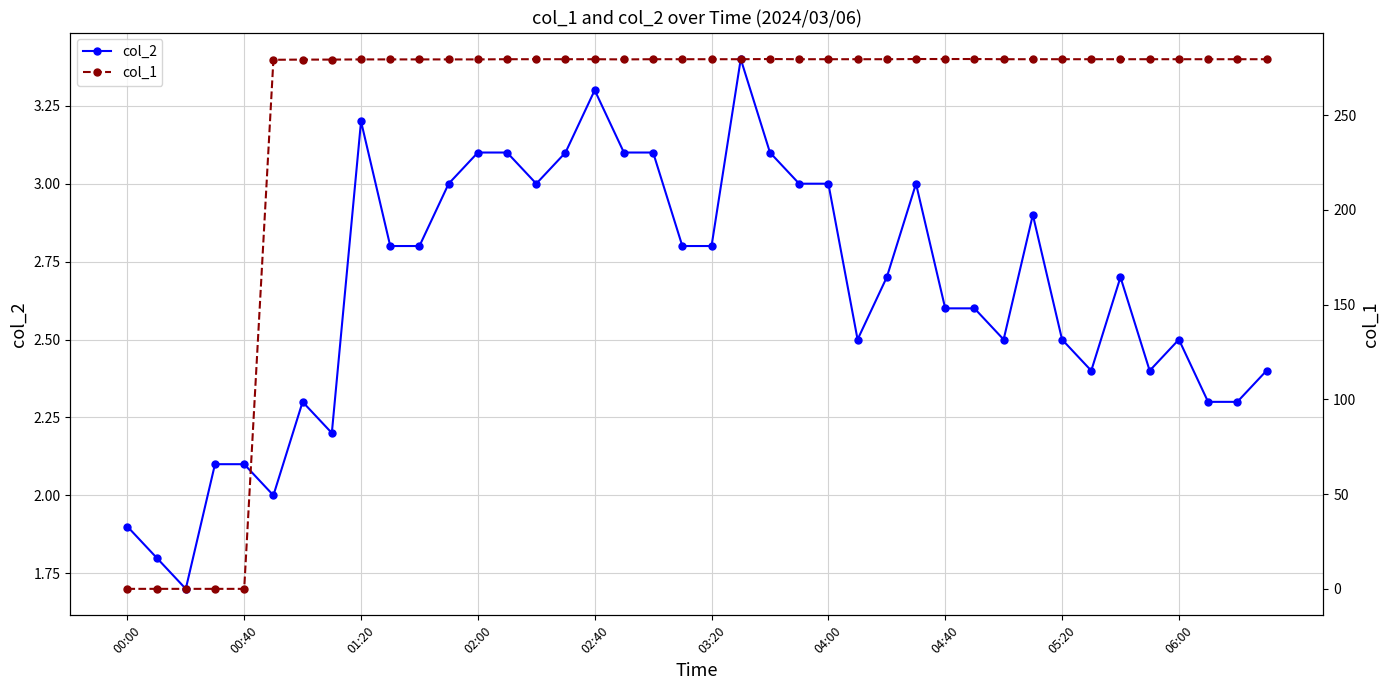

Rank the series by their maximum value, from highest to lowest.

col_1, col_2